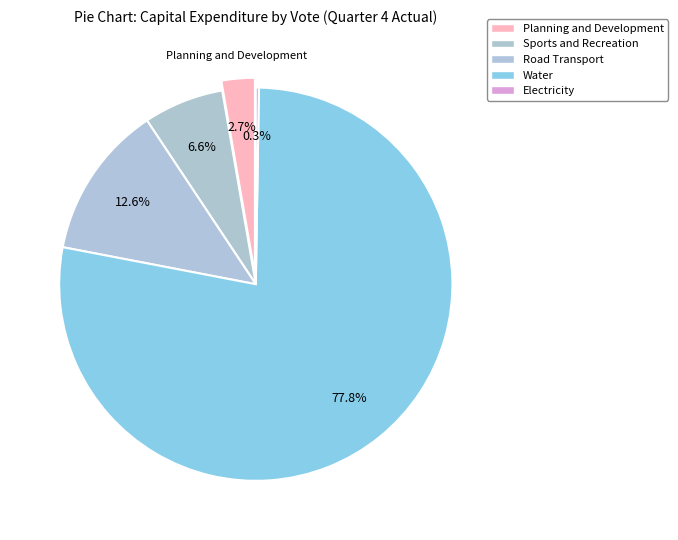

How many segments does this pie chart have?

5